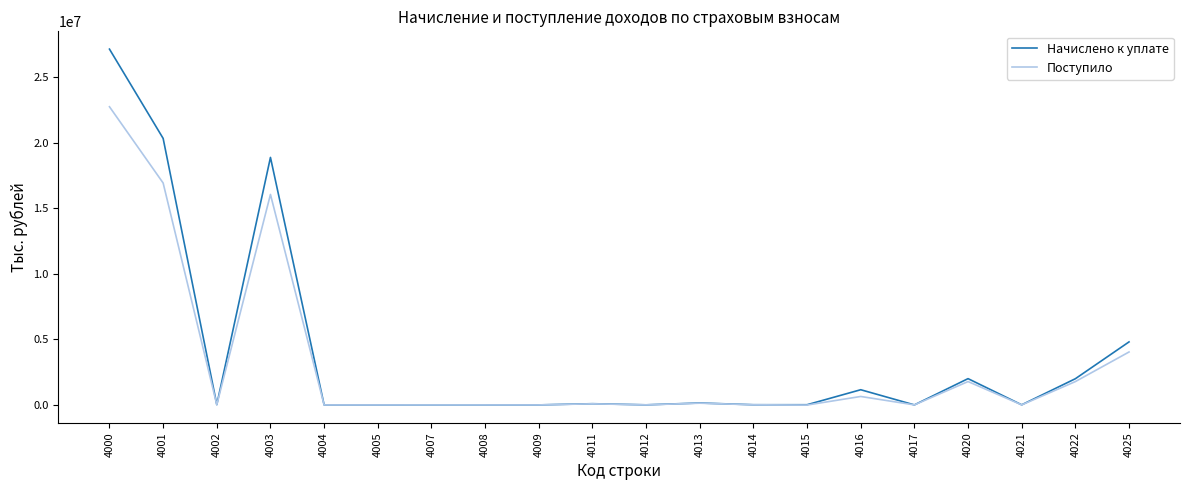

What value does the Поступило series have at 4008, to the nearest 50?

250